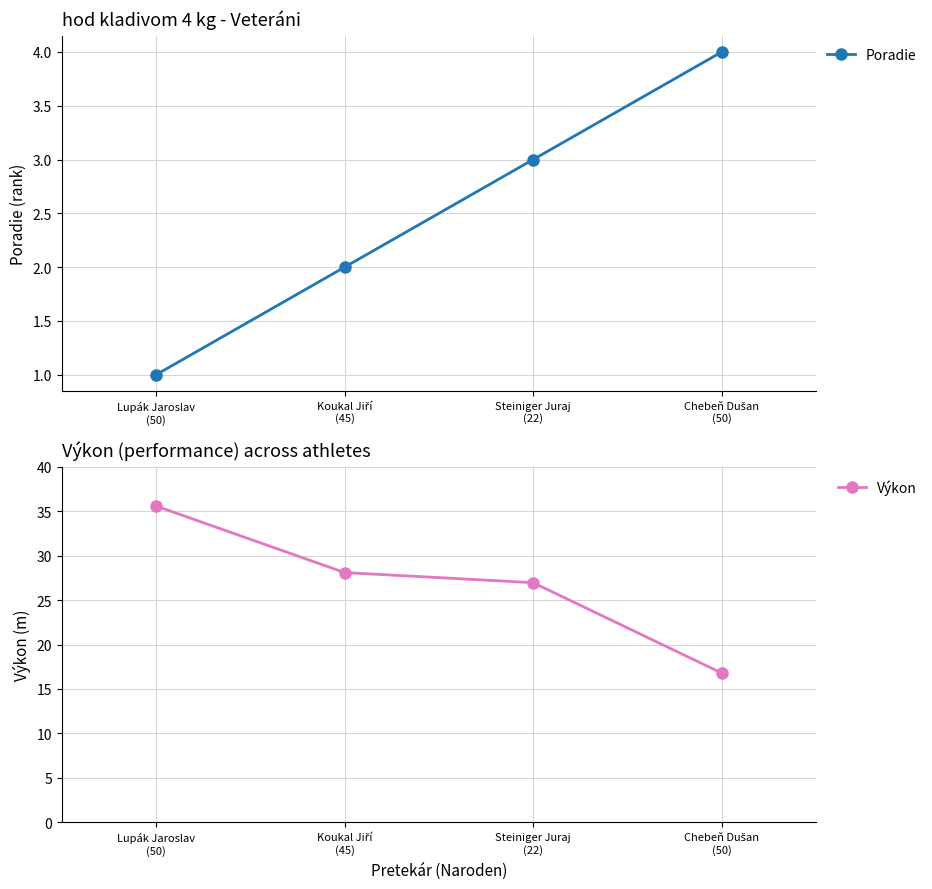

Rank the series by their maximum value, from lowest to highest.

Poradie, Výkon